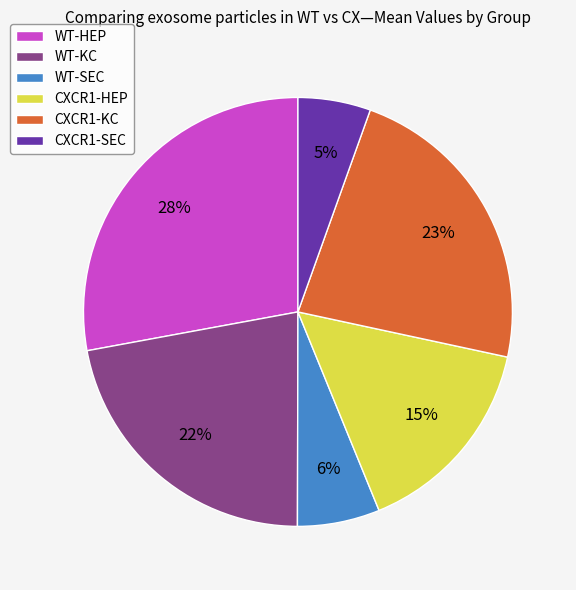

To the nearest percent, what portion does WT-HEP represent?

28%